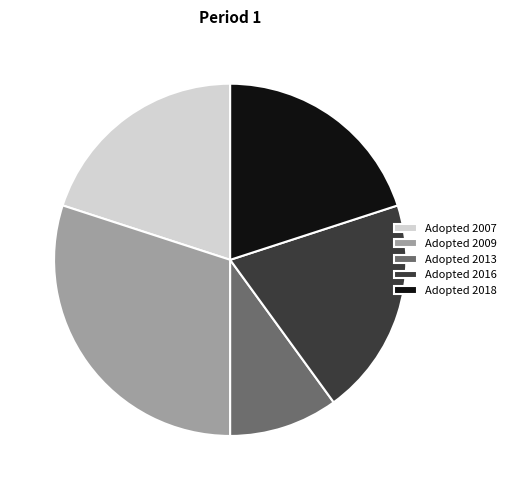

Which slice is the smallest?

Adopted 2013